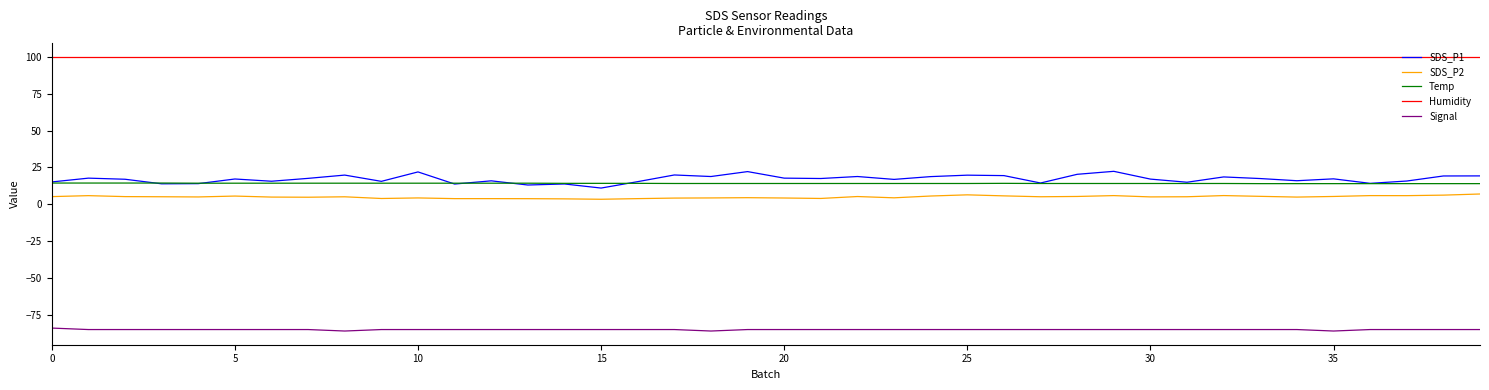

Which series has the widest spread of values?

SDS_P1